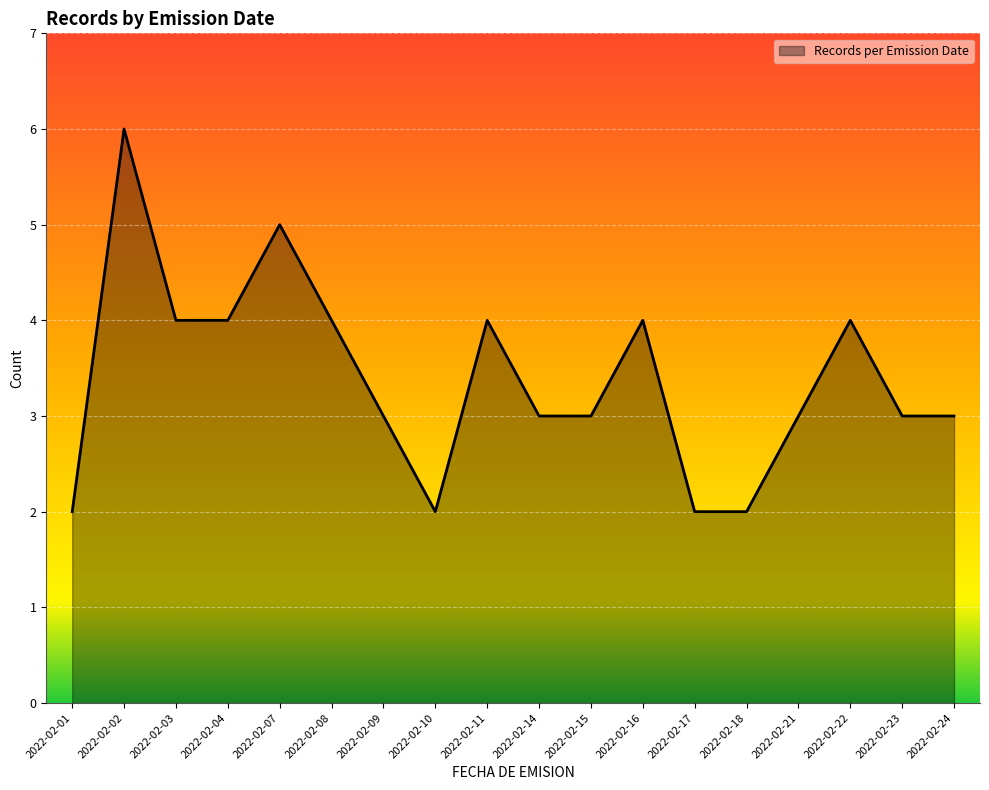

What is the difference between the maximum and minimum values?

4